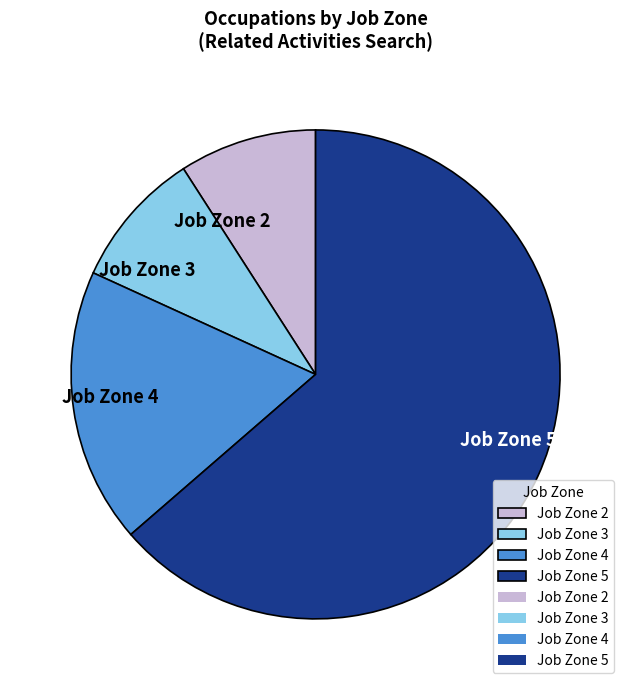

Which slice is the largest?

Job Zone 5